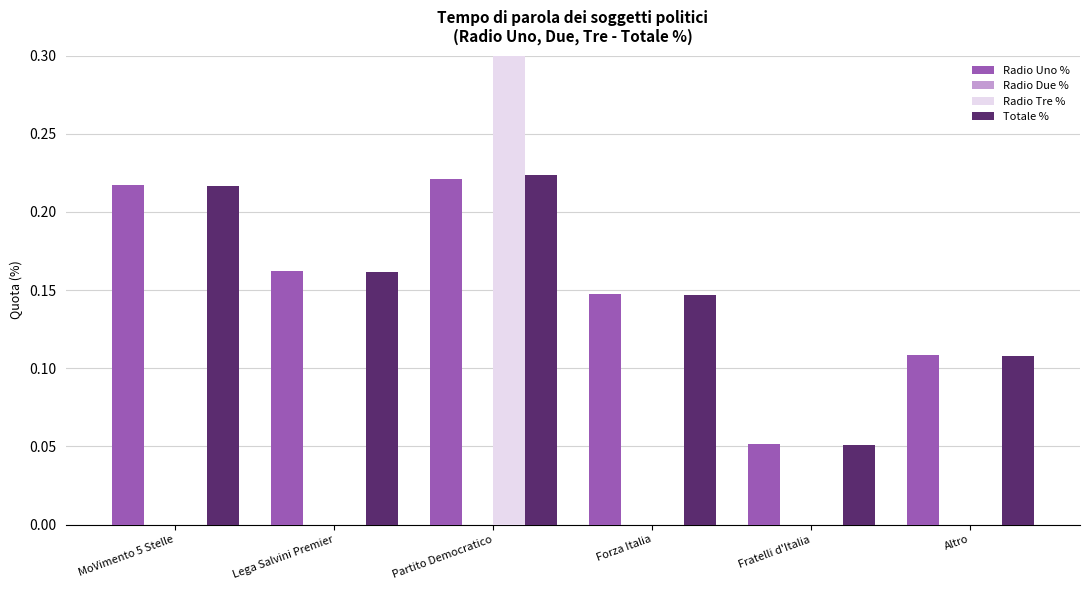

At Forza Italia, list the series in order from smallest to largest.

Radio Due %, Radio Tre %, Totale %, Radio Uno %